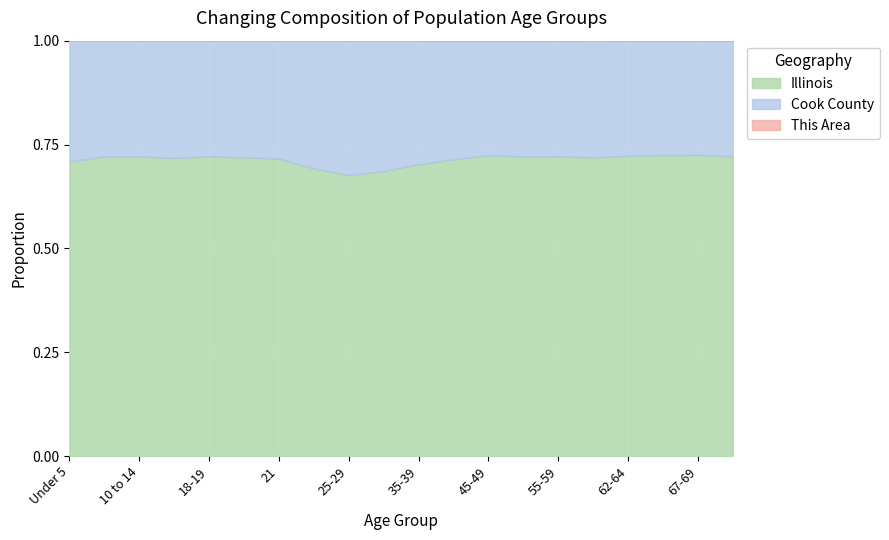

True or false: Illinois has more than 1 points higher than both neighbors.

True